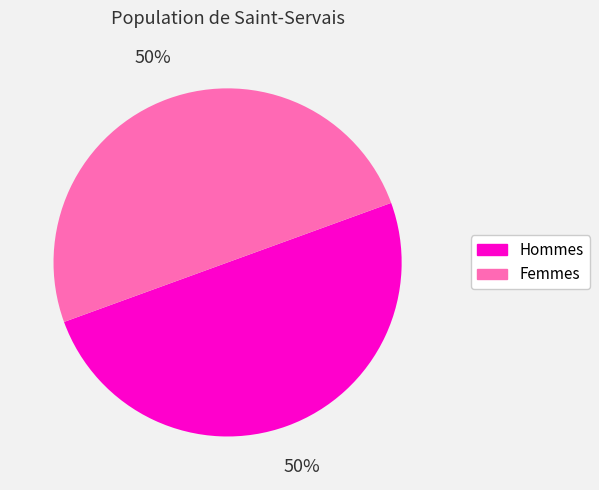

What percentage is the Femmes slice, to the nearest percent?

50%